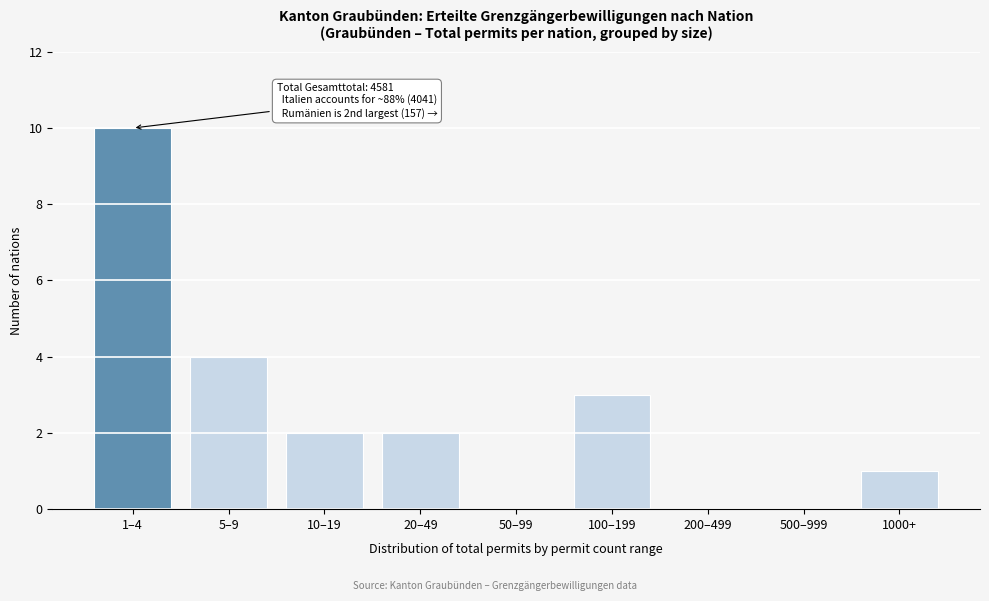

Reading right to left, transcribe all the data shown in this chart.

1000+=1	500–999=0	200–499=0	100–199=3	50–99=0	20–49=2	10–19=2	5–9=4	1–4=10